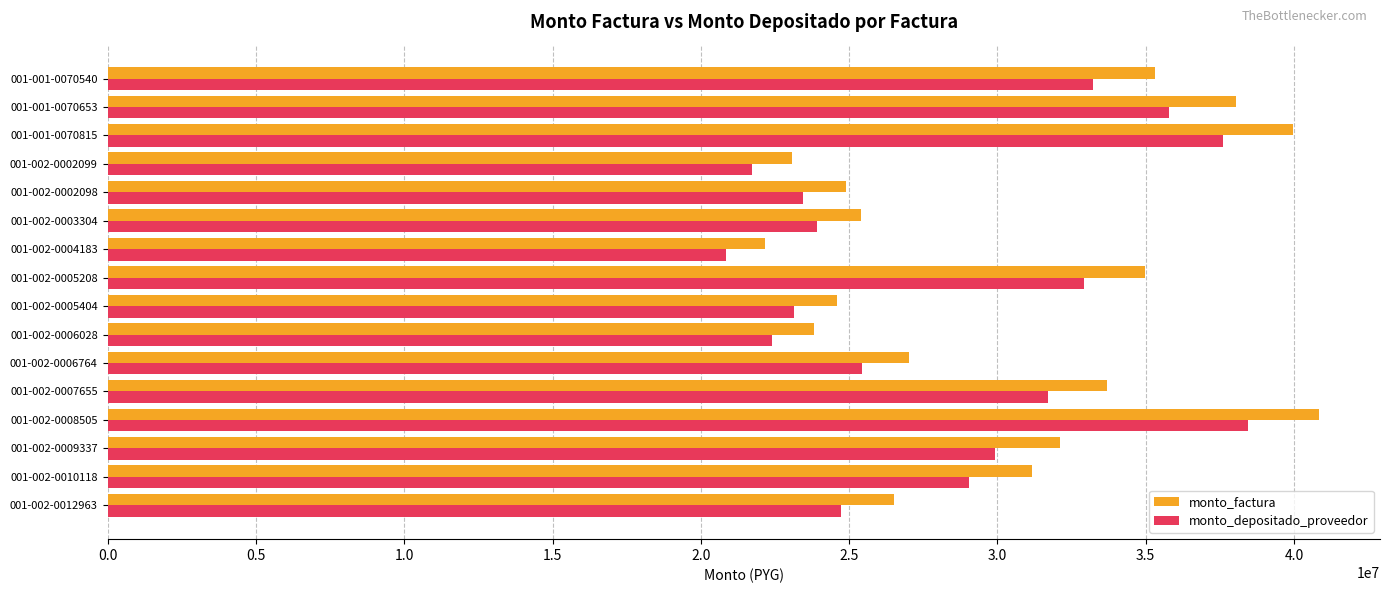

What is the average value of the monto_factura series?

30222305